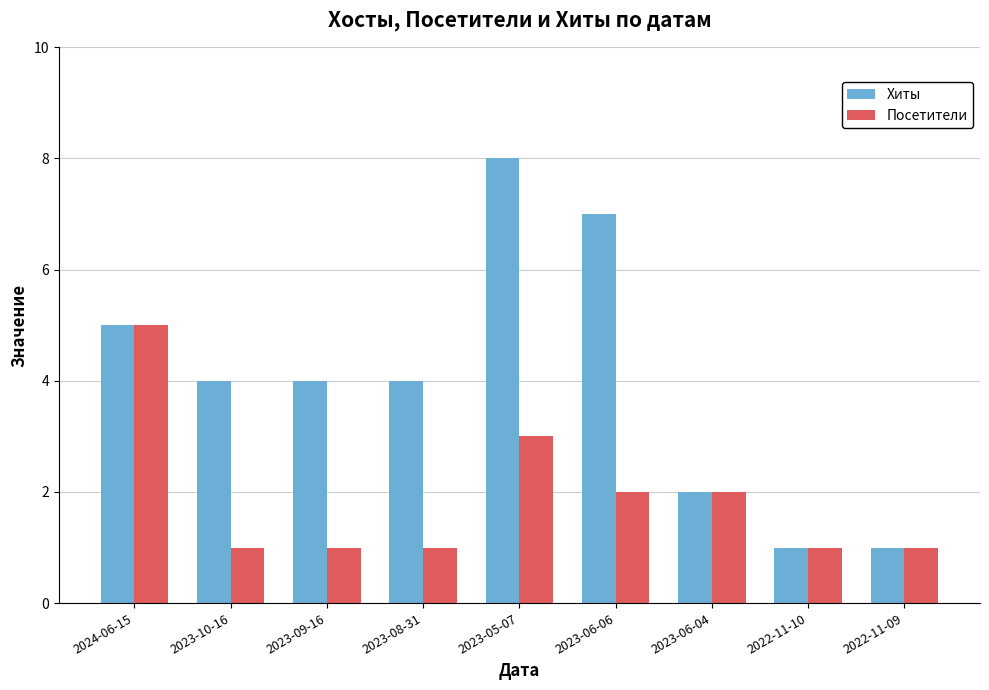

What is the difference between the highest and lowest values at 2023-05-07?

5